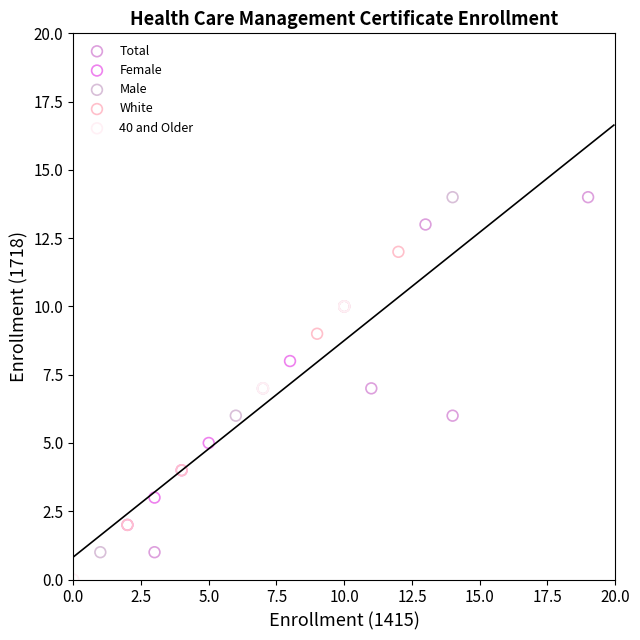

Which series contains the lowest Y value?

40 and Older